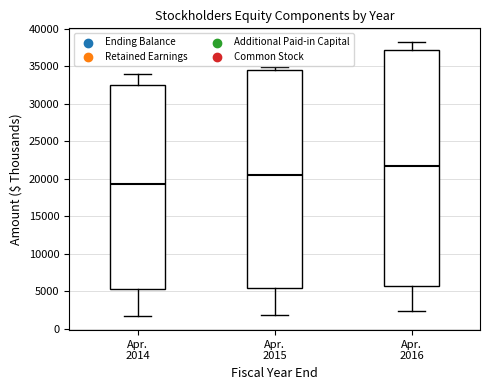

Reading left to right, transcribe this box plot: for each box, give where its median line is, the range the box spans, and where its two whiskers end, as read against the y-axis. The values are not printed on the chart, so give them approximately, as read against the axis.

Apr. 2014: median 19500, box 5500 to 32500, whiskers 1500 to 34000
Apr. 2015: median 20500, box 5500 to 34500, whiskers 2000 to 35000
Apr. 2016: median 22000, box 5500 to 37000, whiskers 2500 to 38000